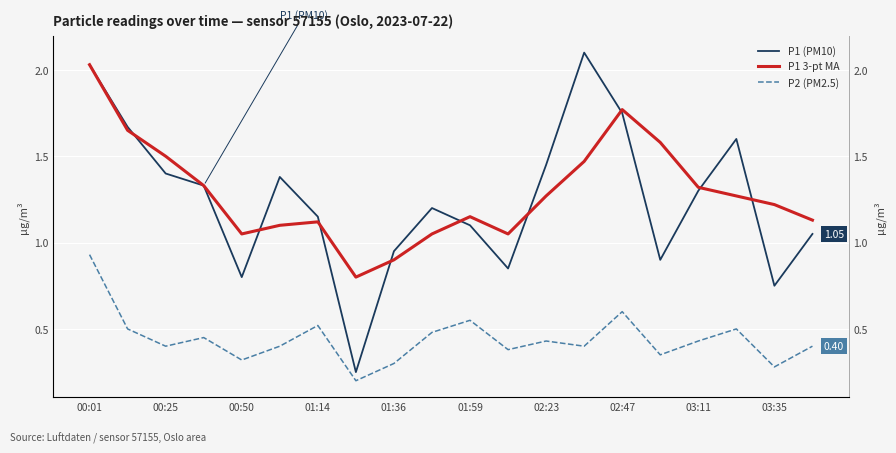

True or false: P1 (PM10) and P2 (PM2.5) cross at least once.

False